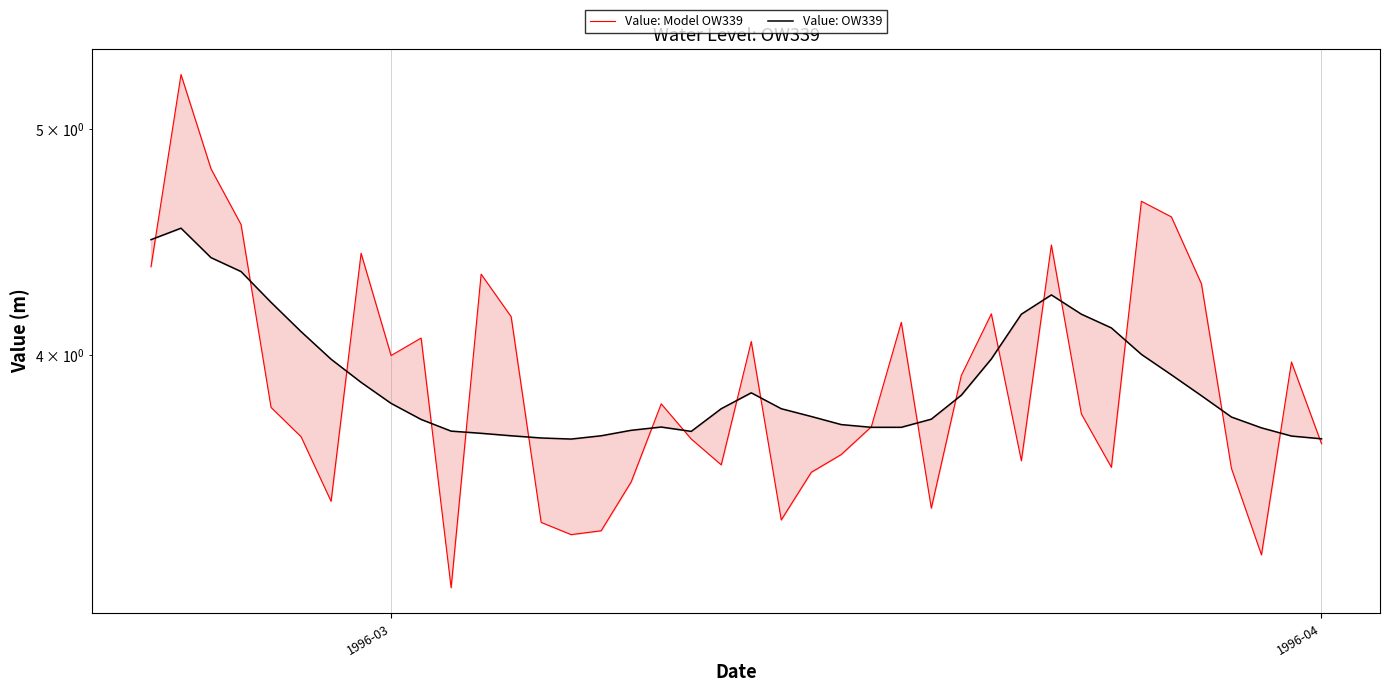

What is the average value of the Value: Model OW339 series?

3.9